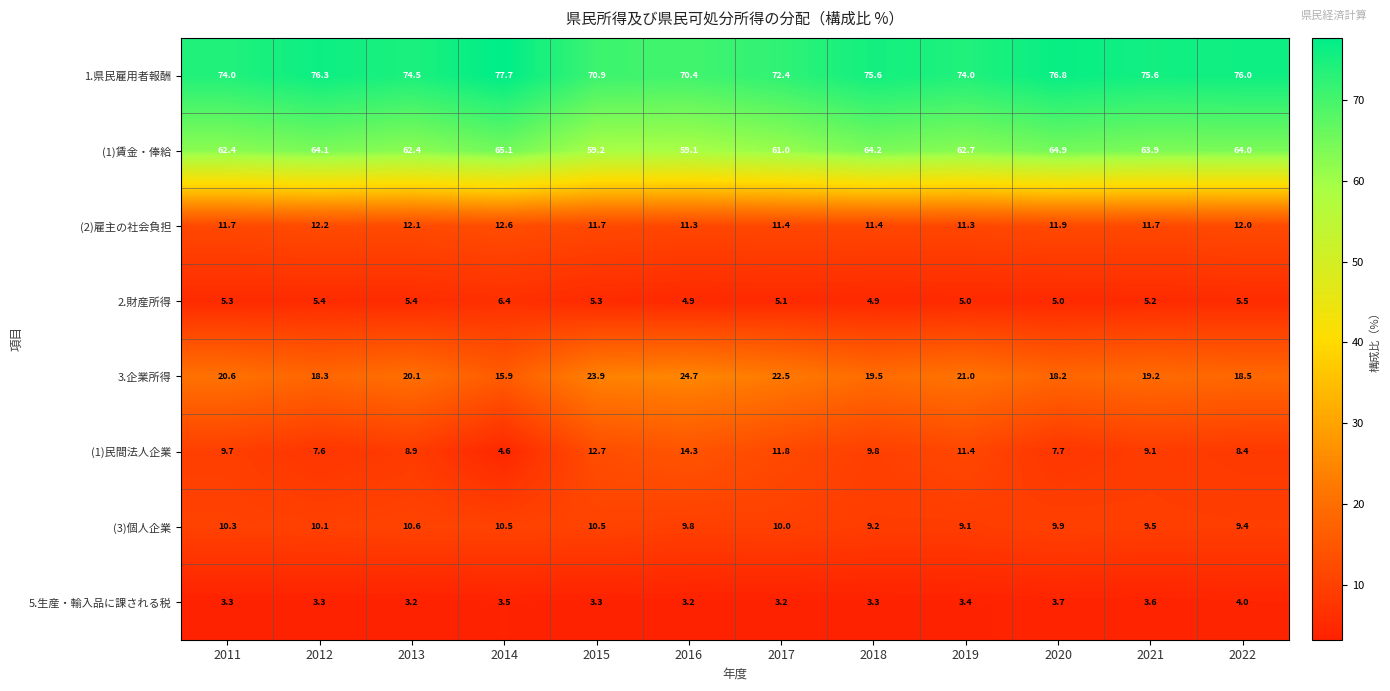

At which category is the sum across all series the highest?

2020